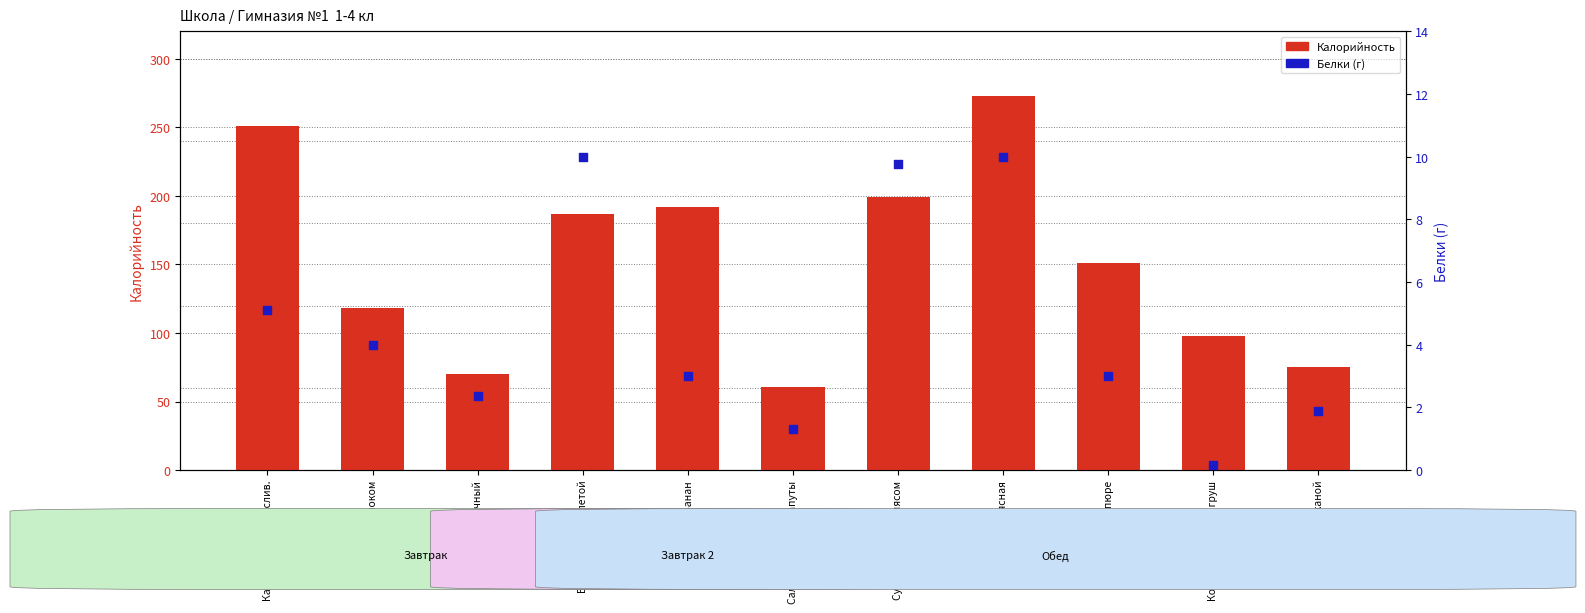

At how many categories does at least one series exceed 102?

7